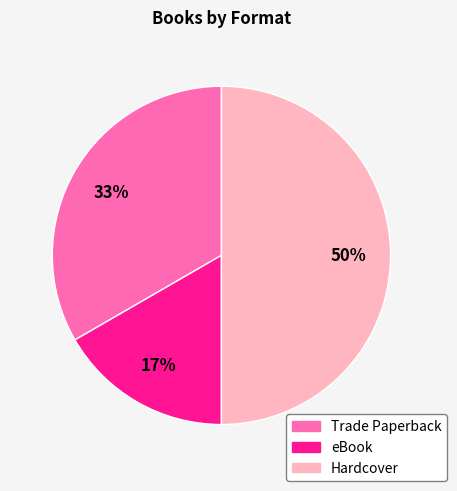

Rank the categories by value from highest to lowest.

Hardcover, Trade Paperback, eBook